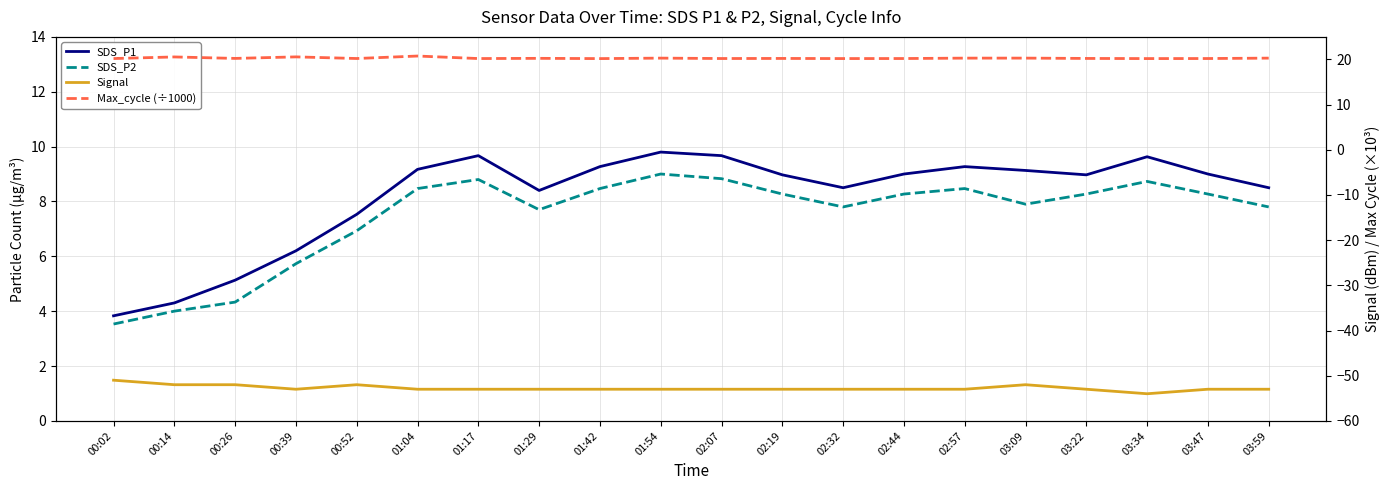

How many categories are shown in the chart?

20